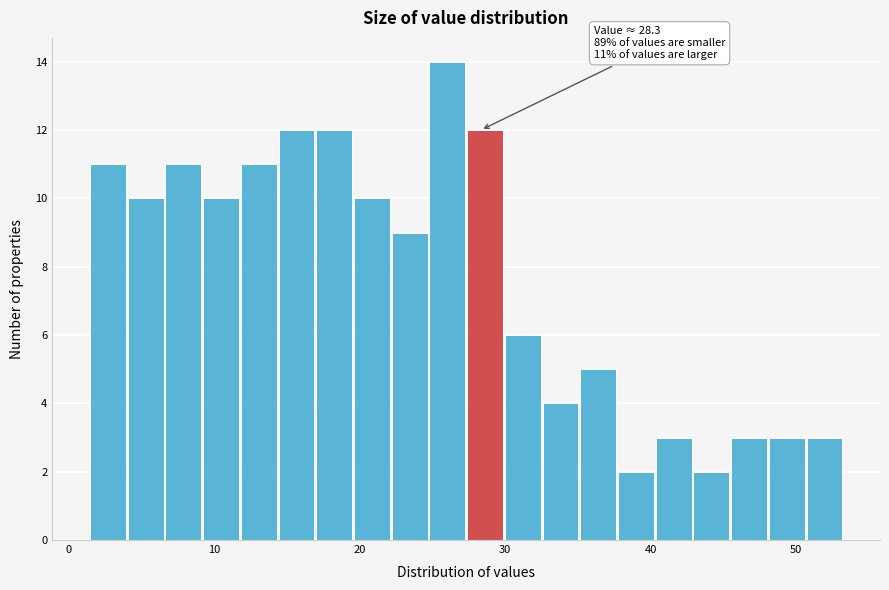

Read against the x-axis, roughly where is the centre of the tallest bar?

26